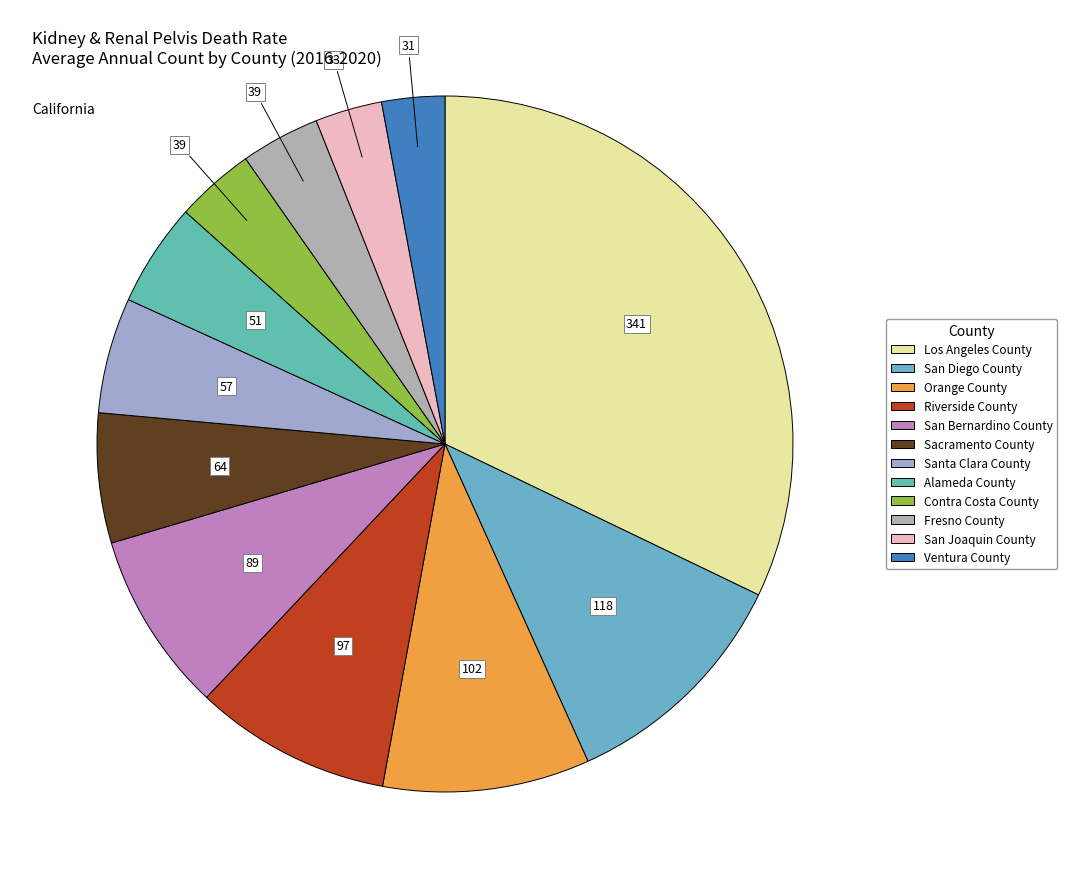

Is there any slice that represents more than half of the pie?

No